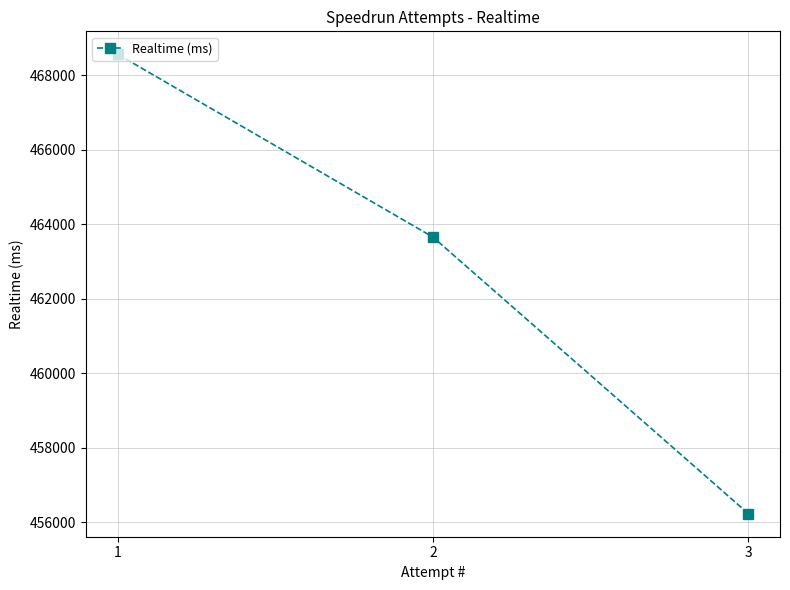

What is the value of the 1st point from the left?

468559